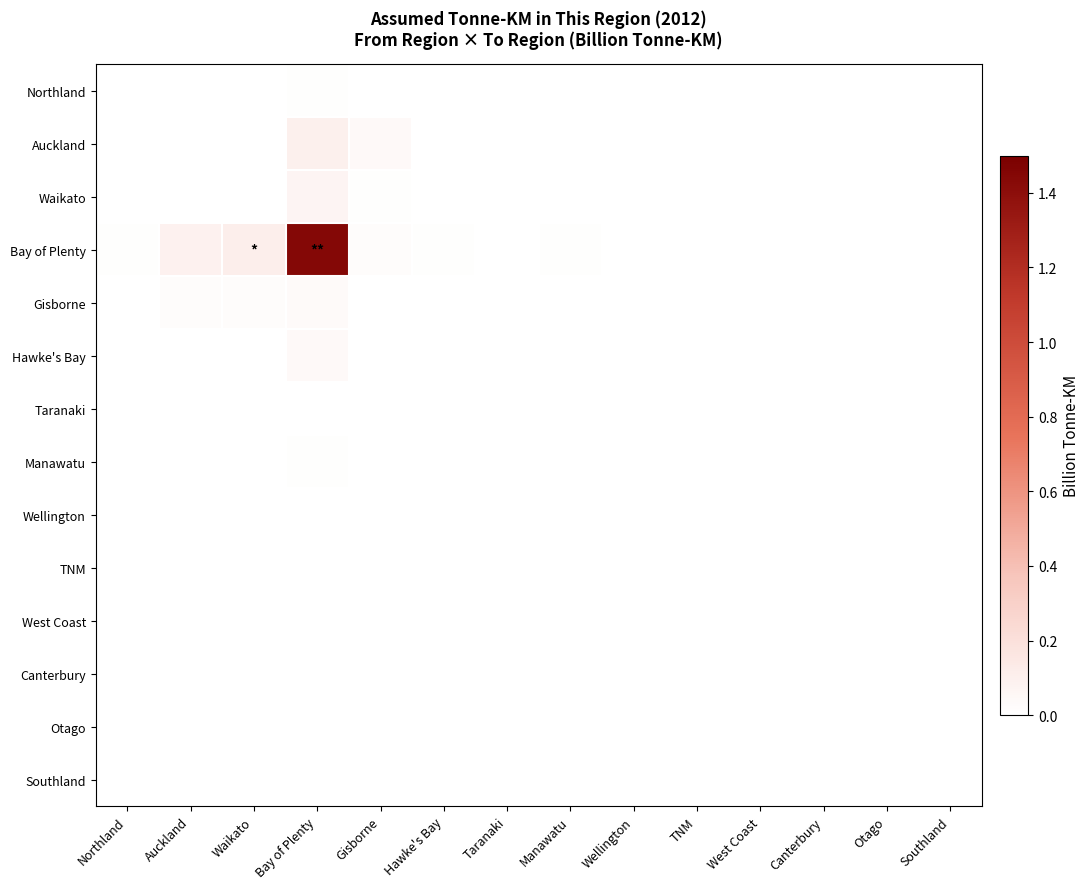

Reading left to right, what are all the values shown in this chart?

Northland: Northland=0.0	Auckland=0.0	Waikato=0.0	Bay of Plenty=0.0	Gisborne=0.0	Hawke's Bay=0.0	Taranaki=0.0	Manawatu=0.0	Wellington=0.0	TNM=0.0	West Coast=0.0	Canterbury=0.0	Otago=0.0	Southland=0.0
Auckland: Northland=0.0	Auckland=0.0	Waikato=0.0	Bay of Plenty=0.1	Gisborne=0.0	Hawke's Bay=0.0	Taranaki=0.0	Manawatu=0.0	Wellington=0.0	TNM=0.0	West Coast=0.0	Canterbury=0.0	Otago=0.0	Southland=0.0
Waikato: Northland=0.0	Auckland=0.0	Waikato=0.0	Bay of Plenty=0.1	Gisborne=0.0	Hawke's Bay=0.0	Taranaki=0.0	Manawatu=0.0	Wellington=0.0	TNM=0.0	West Coast=0.0	Canterbury=0.0	Otago=0.0	Southland=0.0
Bay of Plenty: Northland=0.0	Auckland=0.1	Waikato=0.1	Bay of Plenty=1.4	Gisborne=0.0	Hawke's Bay=0.0	Taranaki=0.0	Manawatu=0.0	Wellington=0.0	TNM=0.0	West Coast=0.0	Canterbury=0.0	Otago=0.0	Southland=0.0
Gisborne: Northland=0.0	Auckland=0.0	Waikato=0.0	Bay of Plenty=0.0	Gisborne=0.0	Hawke's Bay=0.0	Taranaki=0.0	Manawatu=0.0	Wellington=0.0	TNM=0.0	West Coast=0.0	Canterbury=0.0	Otago=0.0	Southland=0.0
Hawke's Bay: Northland=0.0	Auckland=0.0	Waikato=0.0	Bay of Plenty=0.0	Gisborne=0.0	Hawke's Bay=0.0	Taranaki=0.0	Manawatu=0.0	Wellington=0.0	TNM=0.0	West Coast=0.0	Canterbury=0.0	Otago=0.0	Southland=0.0
Taranaki: Northland=0.0	Auckland=0.0	Waikato=0.0	Bay of Plenty=0.0	Gisborne=0.0	Hawke's Bay=0.0	Taranaki=0.0	Manawatu=0.0	Wellington=0.0	TNM=0.0	West Coast=0.0	Canterbury=0.0	Otago=0.0	Southland=0.0
Manawatu: Northland=0.0	Auckland=0.0	Waikato=0.0	Bay of Plenty=0.0	Gisborne=0.0	Hawke's Bay=0.0	Taranaki=0.0	Manawatu=0.0	Wellington=0.0	TNM=0.0	West Coast=0.0	Canterbury=0.0	Otago=0.0	Southland=0.0
Wellington: Northland=0.0	Auckland=0.0	Waikato=0.0	Bay of Plenty=0.0	Gisborne=0.0	Hawke's Bay=0.0	Taranaki=0.0	Manawatu=0.0	Wellington=0.0	TNM=0.0	West Coast=0.0	Canterbury=0.0	Otago=0.0	Southland=0.0
TNM: Northland=0.0	Auckland=0.0	Waikato=0.0	Bay of Plenty=0.0	Gisborne=0.0	Hawke's Bay=0.0	Taranaki=0.0	Manawatu=0.0	Wellington=0.0	TNM=0.0	West Coast=0.0	Canterbury=0.0	Otago=0.0	Southland=0.0
West Coast: Northland=0.0	Auckland=0.0	Waikato=0.0	Bay of Plenty=0.0	Gisborne=0.0	Hawke's Bay=0.0	Taranaki=0.0	Manawatu=0.0	Wellington=0.0	TNM=0.0	West Coast=0.0	Canterbury=0.0	Otago=0.0	Southland=0.0
Canterbury: Northland=0.0	Auckland=0.0	Waikato=0.0	Bay of Plenty=0.0	Gisborne=0.0	Hawke's Bay=0.0	Taranaki=0.0	Manawatu=0.0	Wellington=0.0	TNM=0.0	West Coast=0.0	Canterbury=0.0	Otago=0.0	Southland=0.0
Otago: Northland=0.0	Auckland=0.0	Waikato=0.0	Bay of Plenty=0.0	Gisborne=0.0	Hawke's Bay=0.0	Taranaki=0.0	Manawatu=0.0	Wellington=0.0	TNM=0.0	West Coast=0.0	Canterbury=0.0	Otago=0.0	Southland=0.0
Southland: Northland=0.0	Auckland=0.0	Waikato=0.0	Bay of Plenty=0.0	Gisborne=0.0	Hawke's Bay=0.0	Taranaki=0.0	Manawatu=0.0	Wellington=0.0	TNM=0.0	West Coast=0.0	Canterbury=0.0	Otago=0.0	Southland=0.0